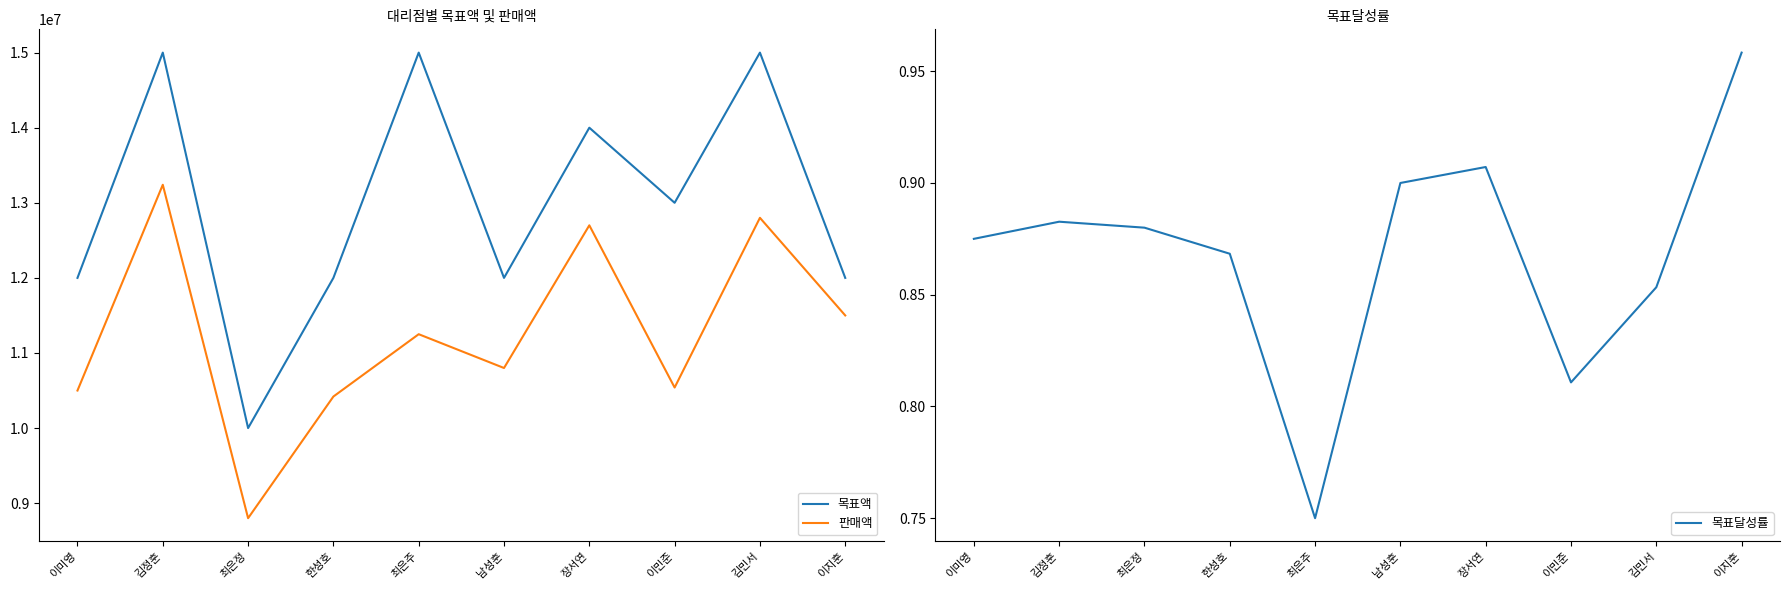

True or false: 목표액 and 목표달성률 intersect in this chart.

False